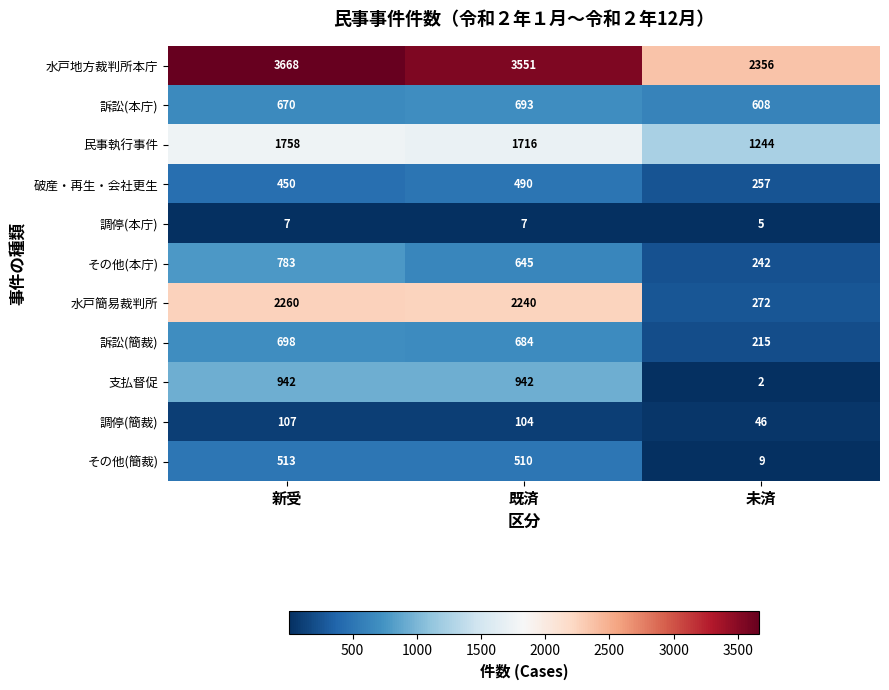

What is the spread (max minus min) of values at 既済?

3544